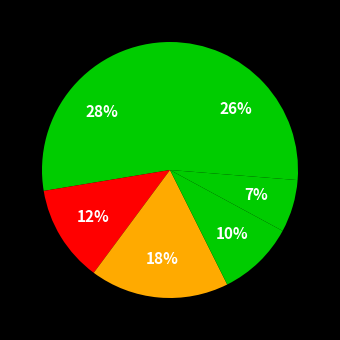

How many slices are in this pie chart?

6